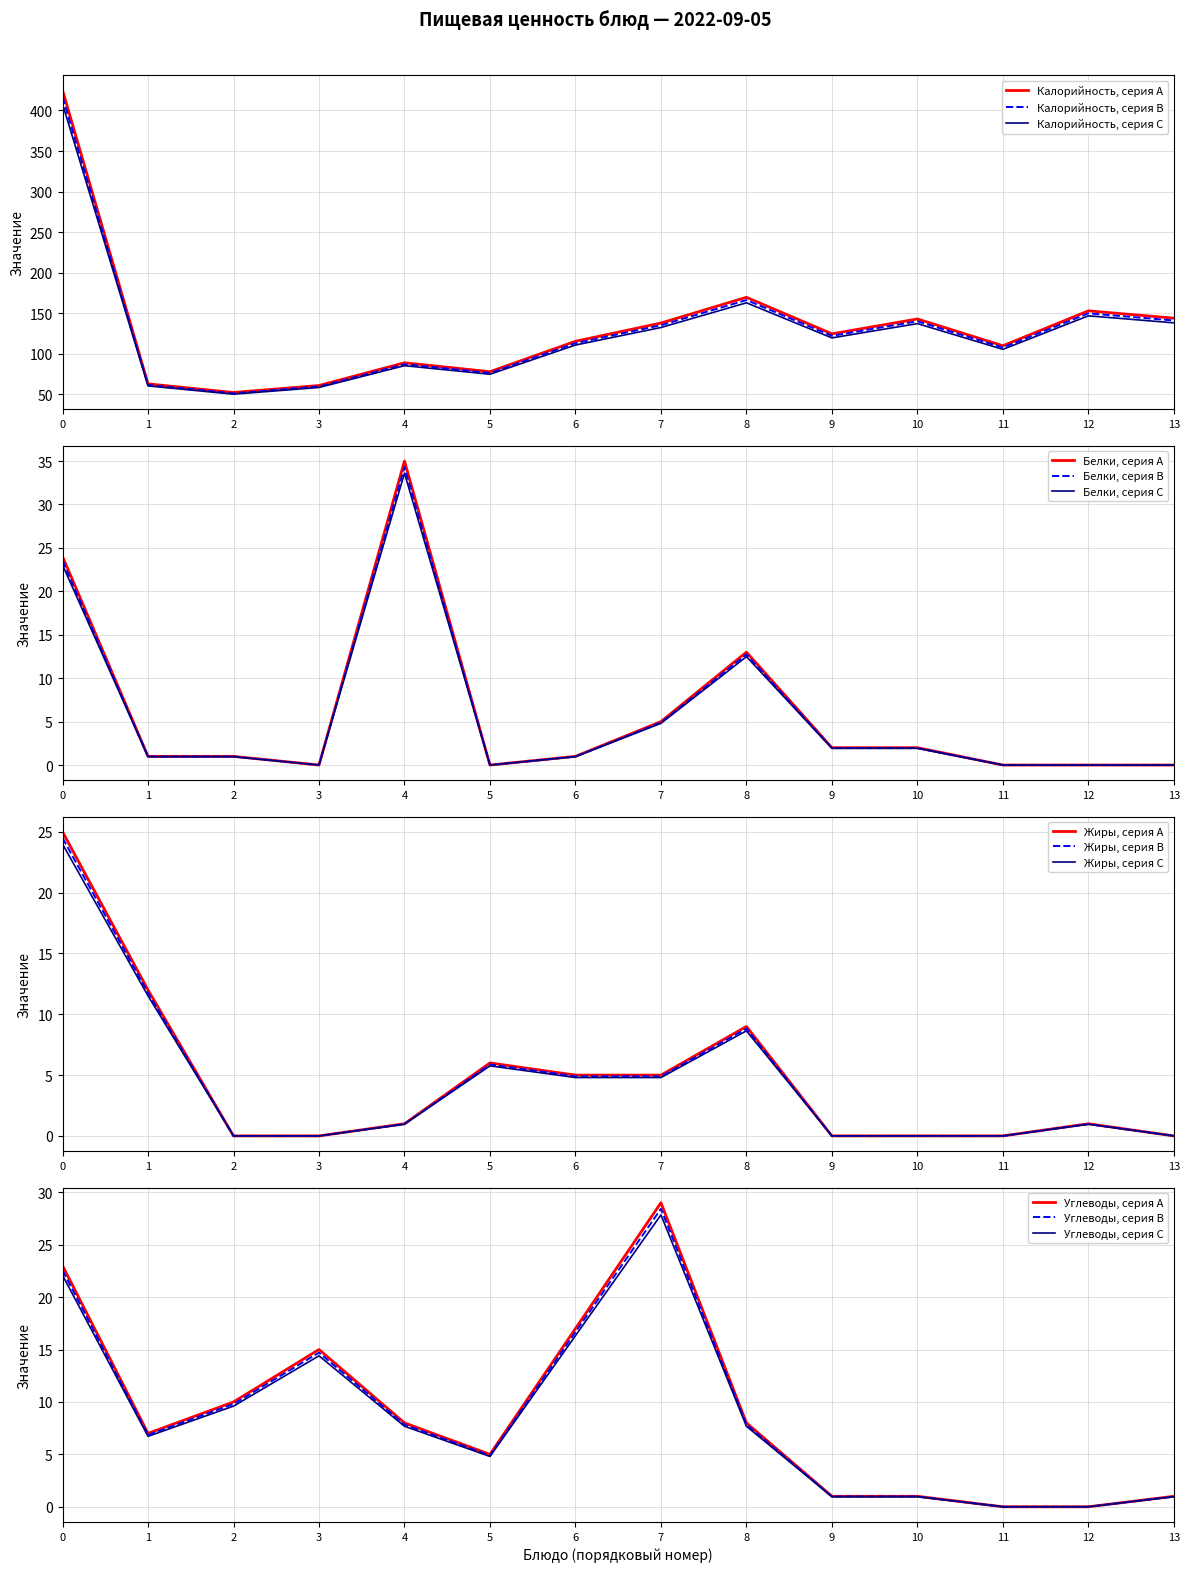

How many interior local peaks does the Жиры series have?

3